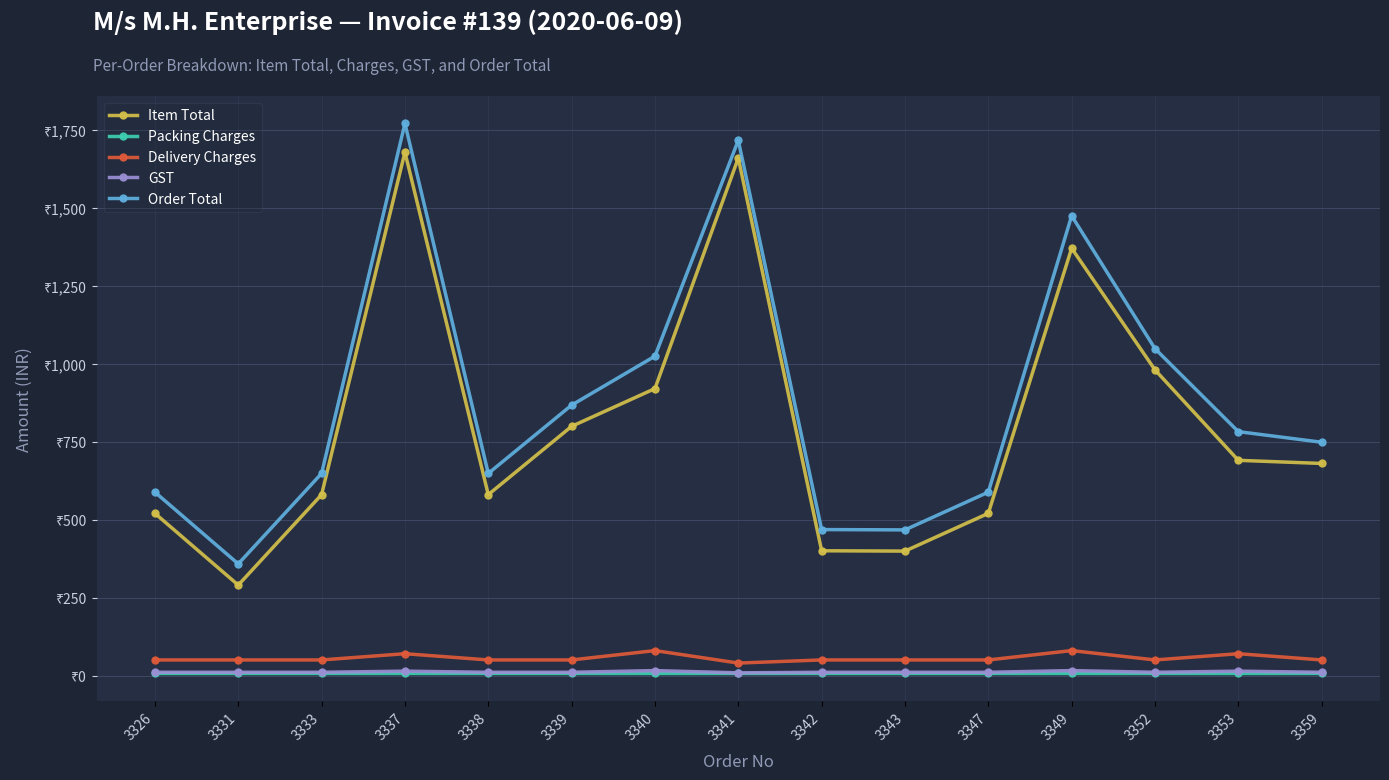

What is the maximum value for Order Total?

1770.0